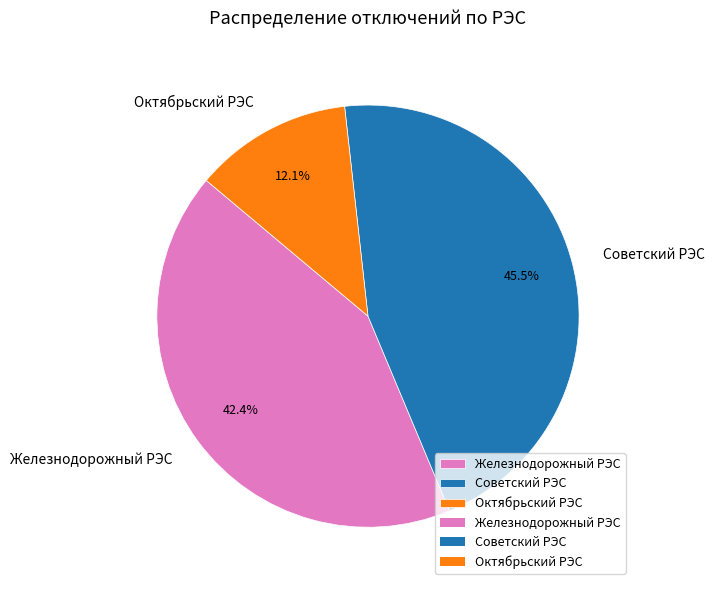

How many segments does this pie chart have?

3